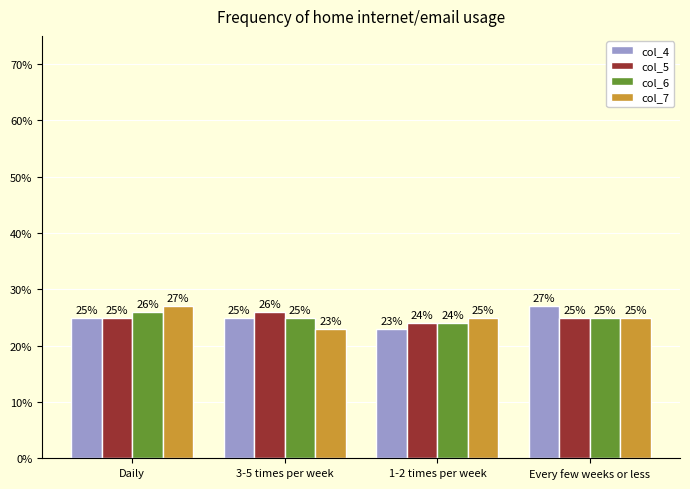

Count the col_7 values in the range 25 to 27.

3